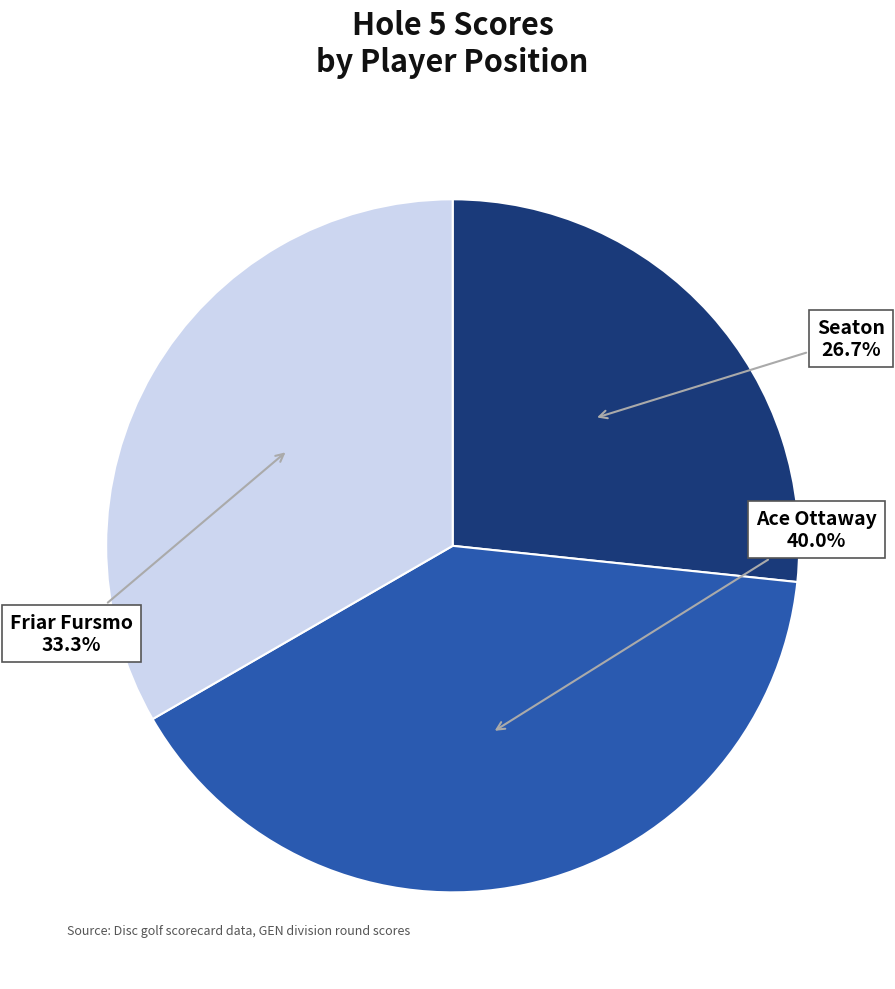

Count the number of slices in the pie.

3